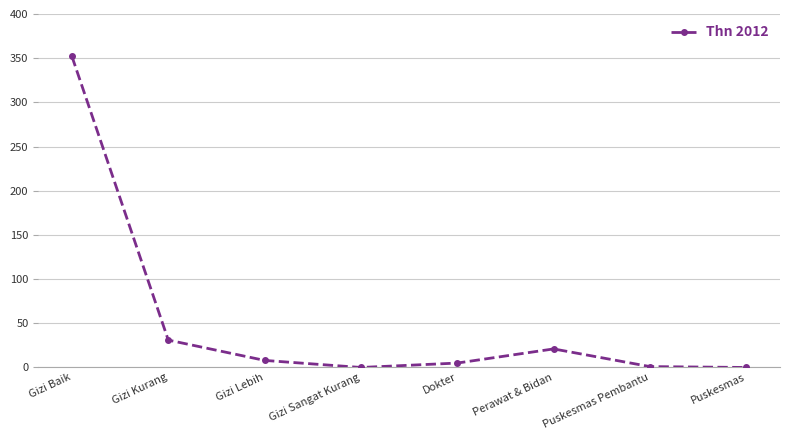

Between Dokter and Gizi Baik, which is larger?

Gizi Baik